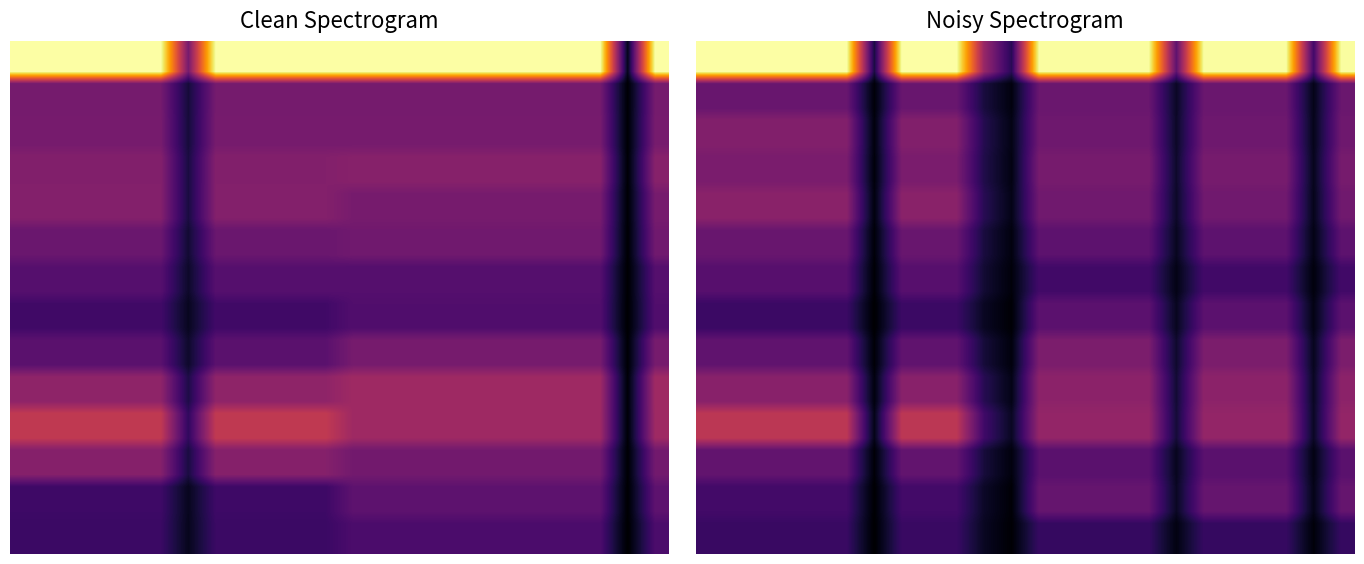

How many distinct data groups are displayed?

14